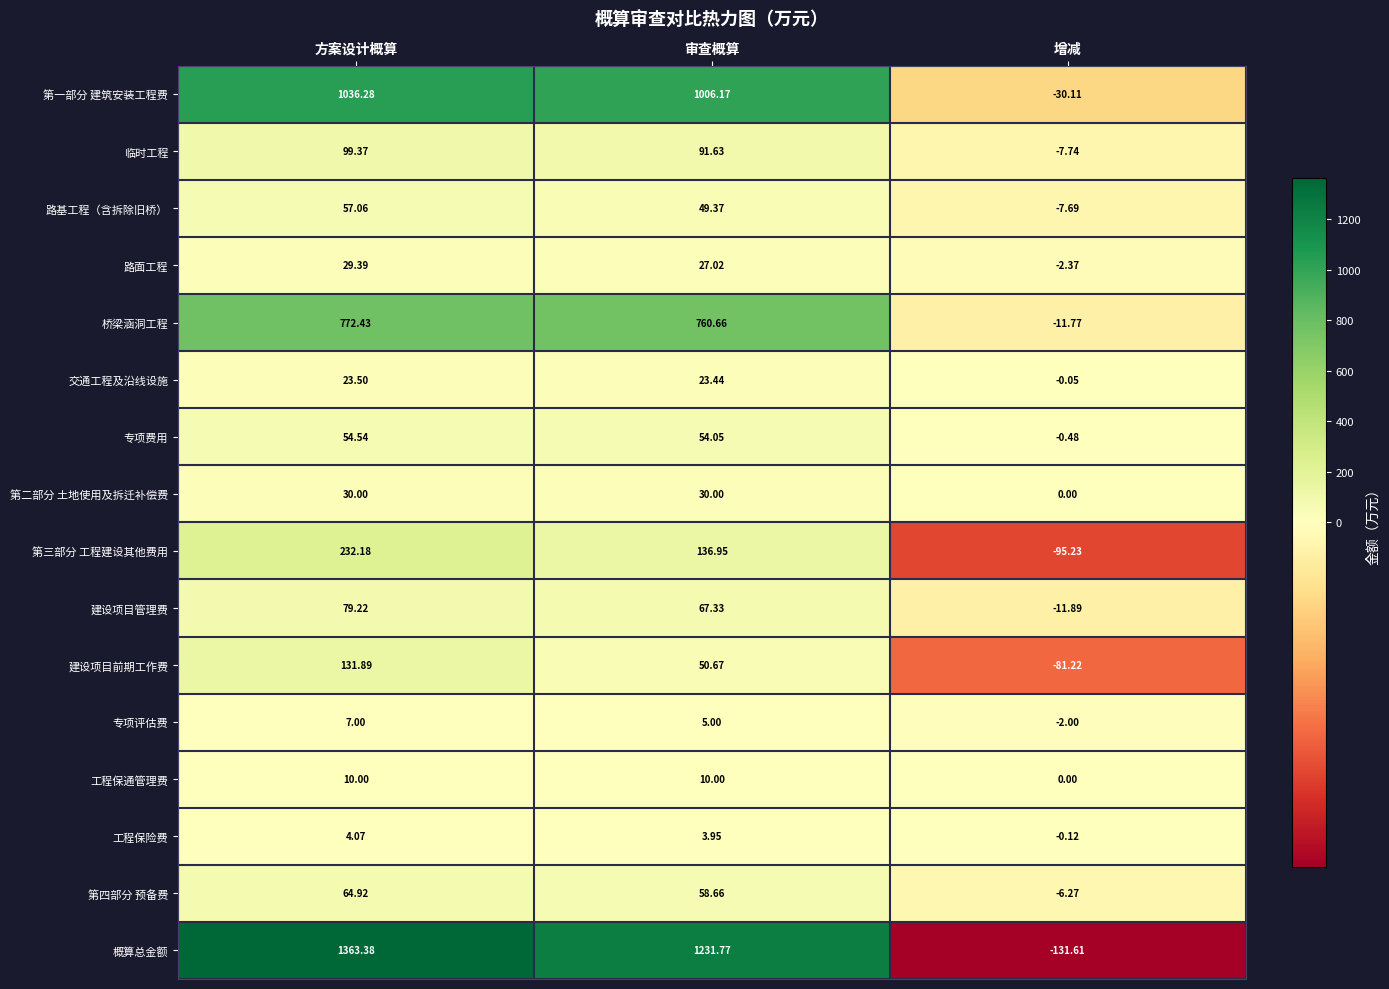

What is the minimum value shown in the chart?

-131.6